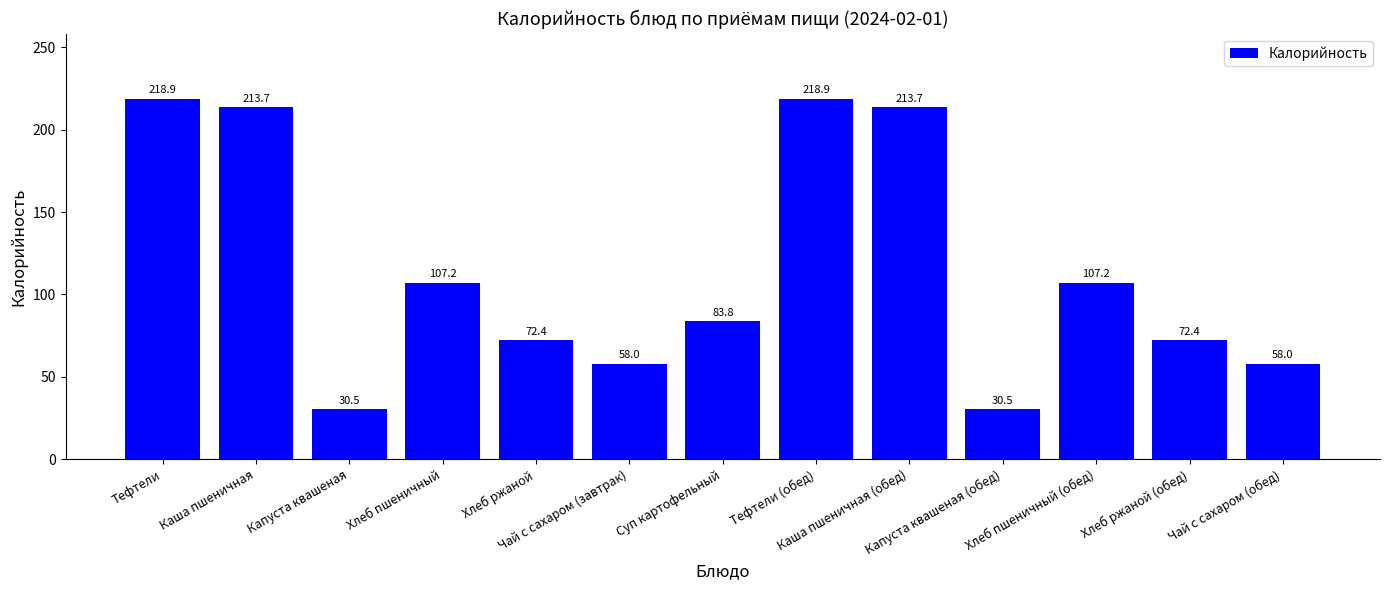

What is the smallest value displayed?

30.5